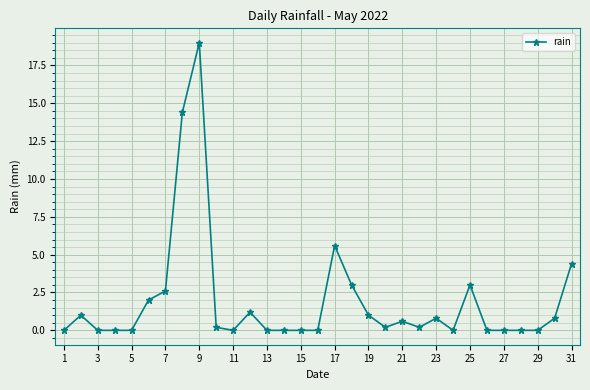

Reading left to right, transcribe all the data shown in this chart.

0.0	1.0	0.0	0.0	0.0	2.0	2.6	14.4	19.0	0.2	0.0	1.2	0.0	0.0	0.0	0.0	5.6	3.0	1.0	0.2	0.6	0.2	0.8	0.0	3.0	0.0	0.0	0.0	0.0	0.8	4.4